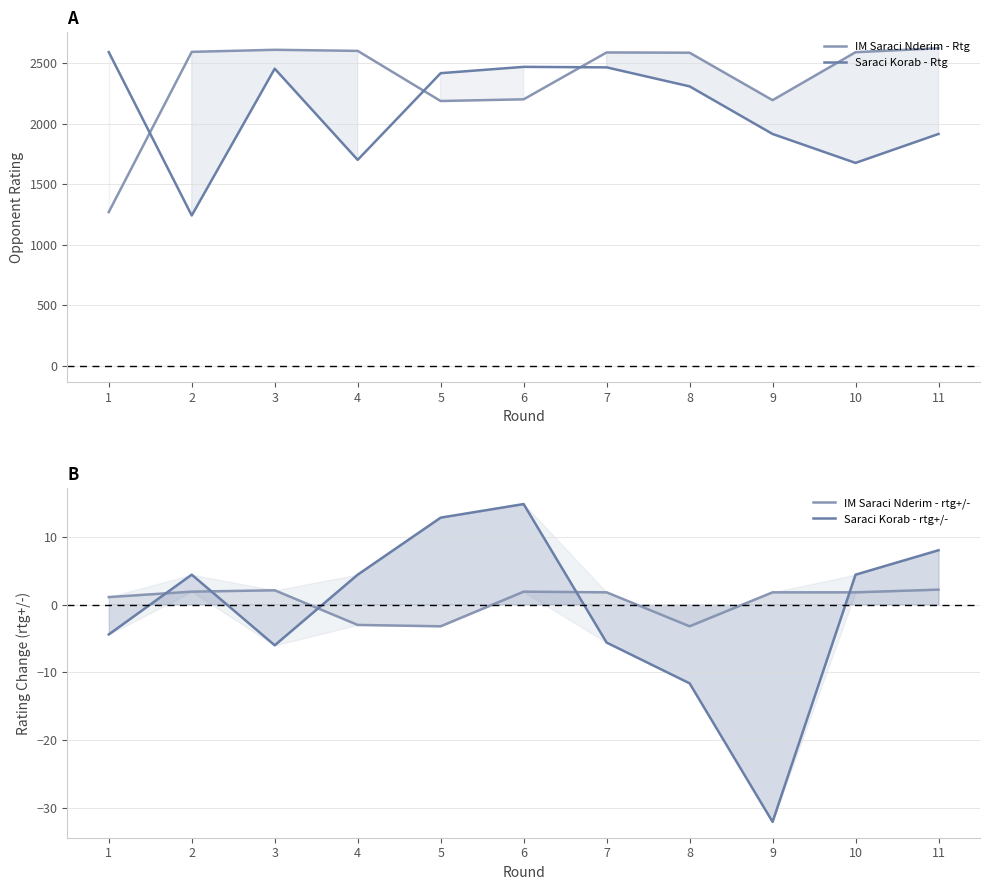

What value does the IM Saraci Nderim - Rtg series have at 7?

2589.0